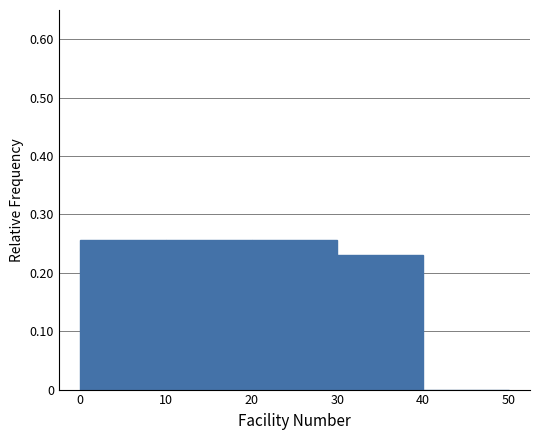

What is the height of the bar covering 0 to 10 on the x-axis? The values are not printed on the chart, so give them approximately, as read against the axis.

0.26